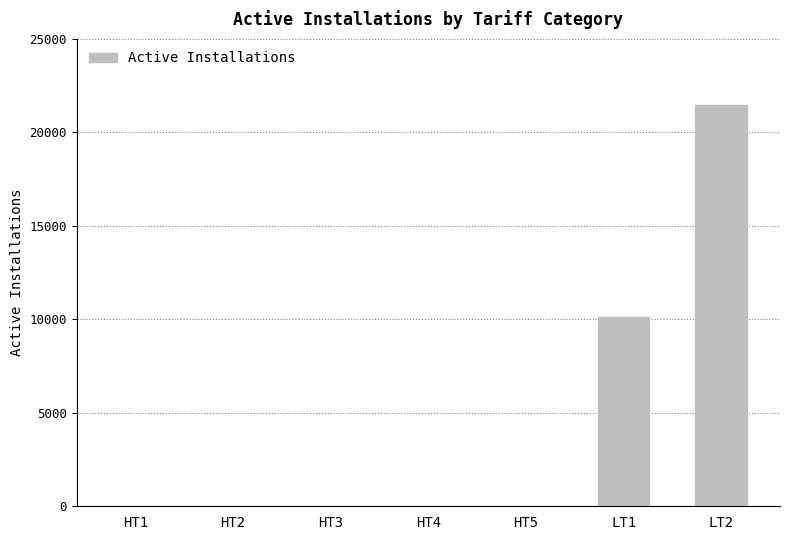

Which label corresponds to the largest value in the chart?

LT2